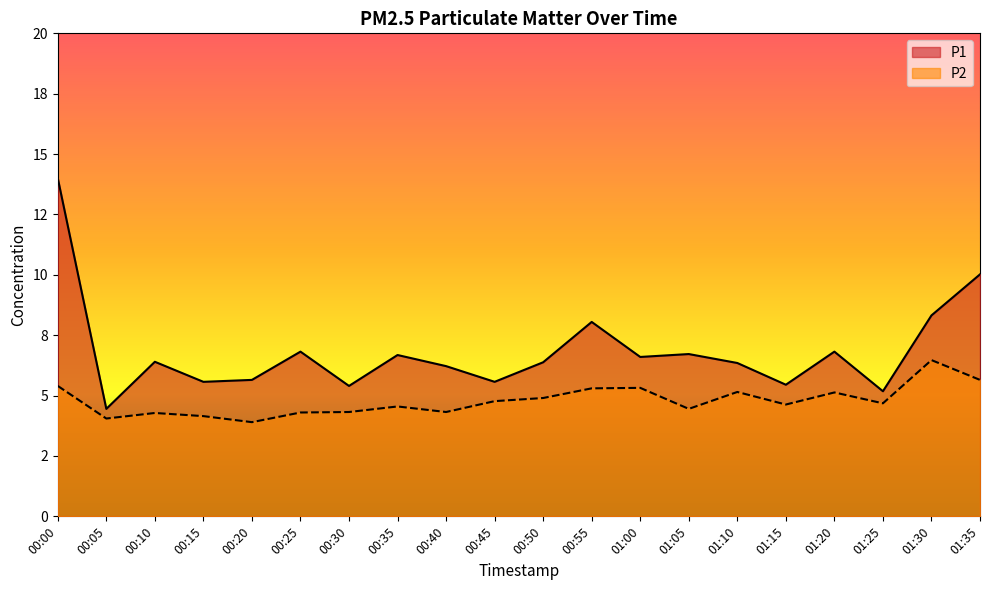

What is the difference between the maximum and minimum values in the P2 series?

2.6